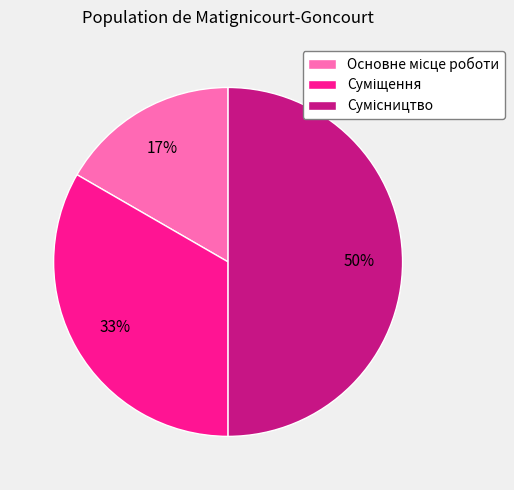

To the nearest percent, what is the difference between the largest and smallest slice percentages?

33%